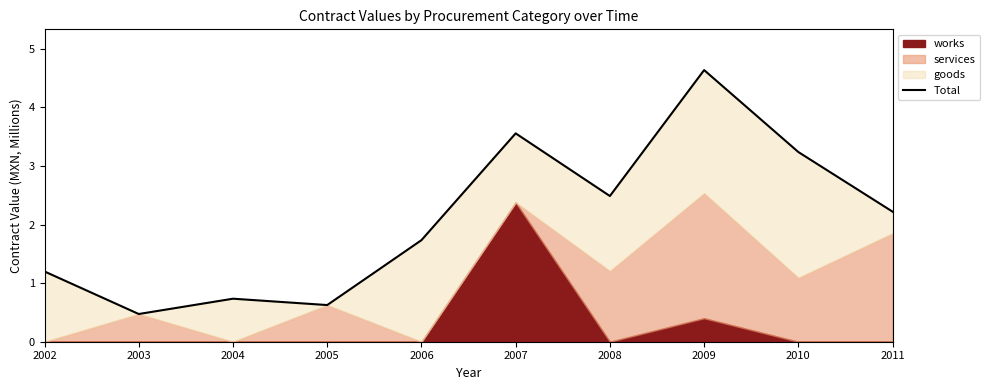

What is the change in value from 2010 to 2011?

-1.0